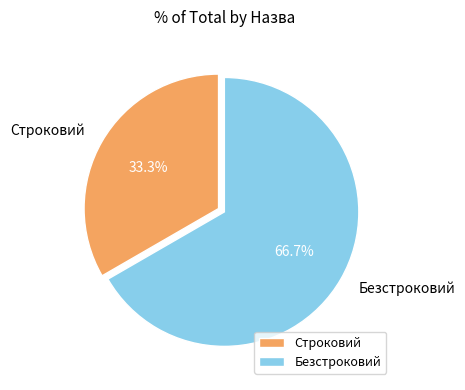

What percentage is the Безстроковий slice, to the nearest percent?

67%